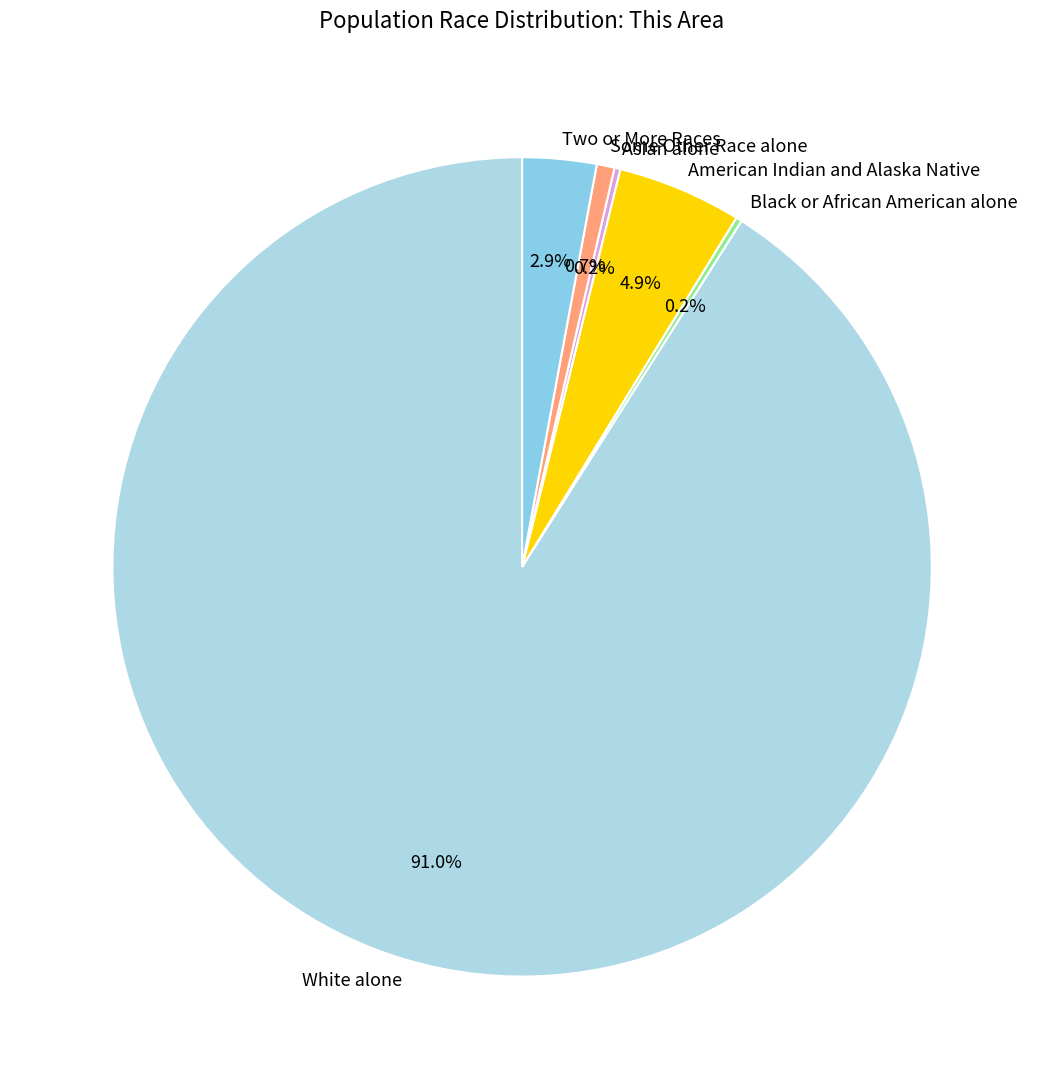

Between American Indian and Alaska Native and Two or More Races, which is larger?

American Indian and Alaska Native